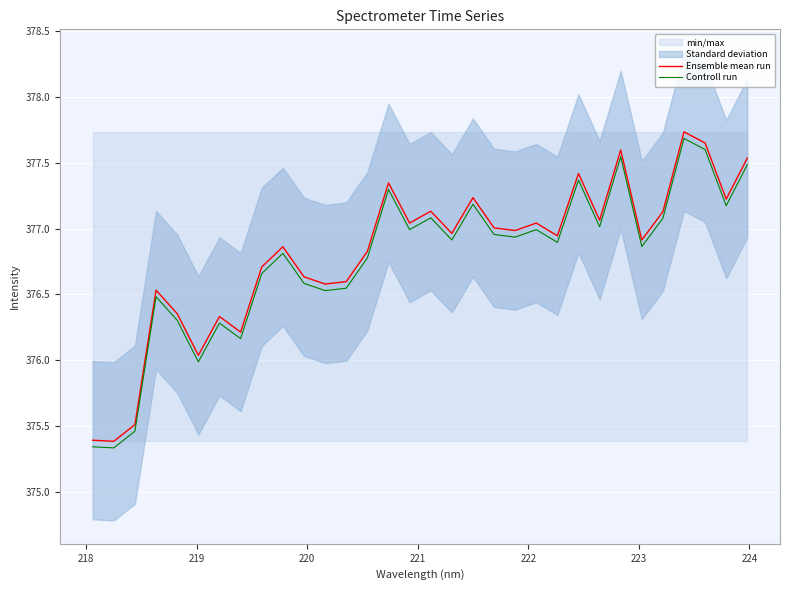

At how many categories does at least one series exceed 376?

29